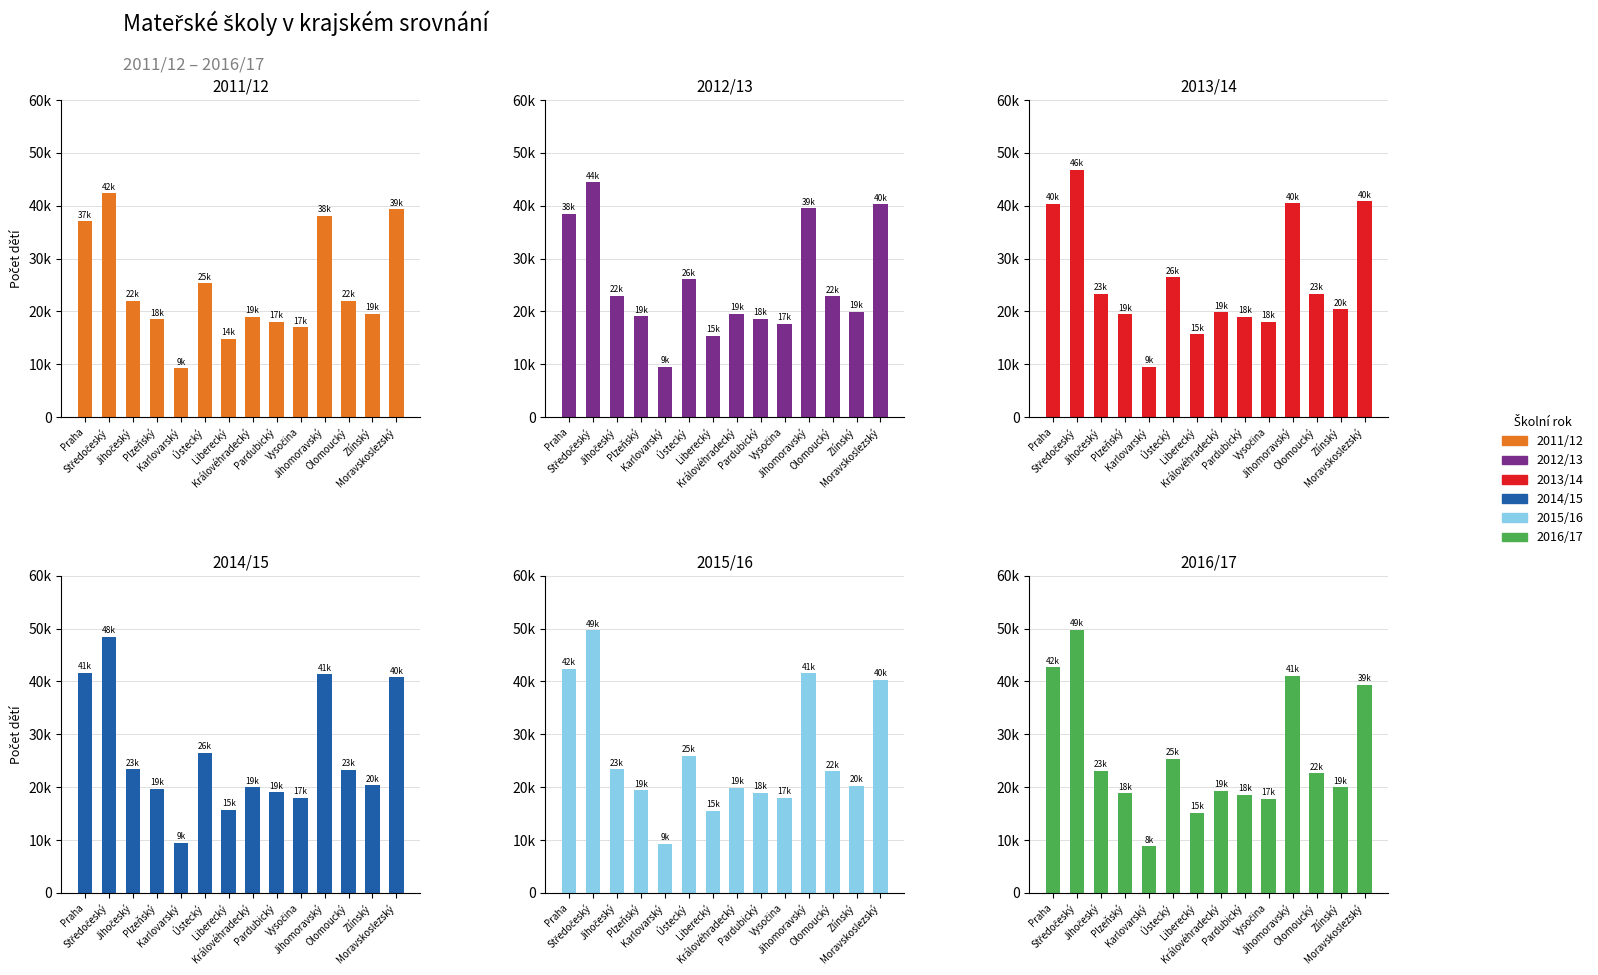

What is the maximum value for 2016/17?

49771